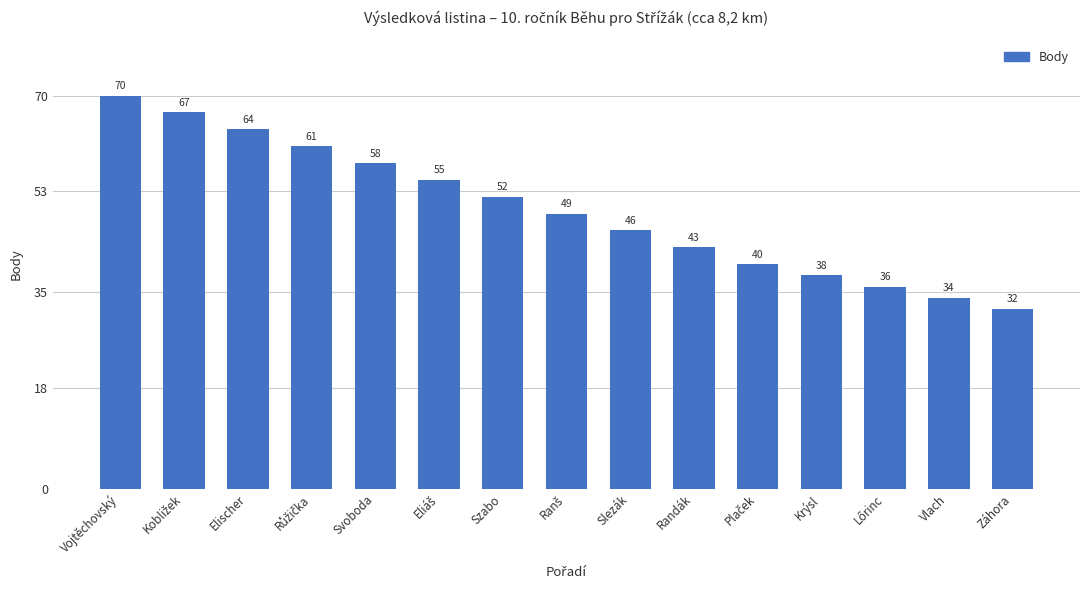

Reading right to left, what are all the values shown in this chart?

32	34	36	38	40	43	46	49	52	55	58	61	64	67	70